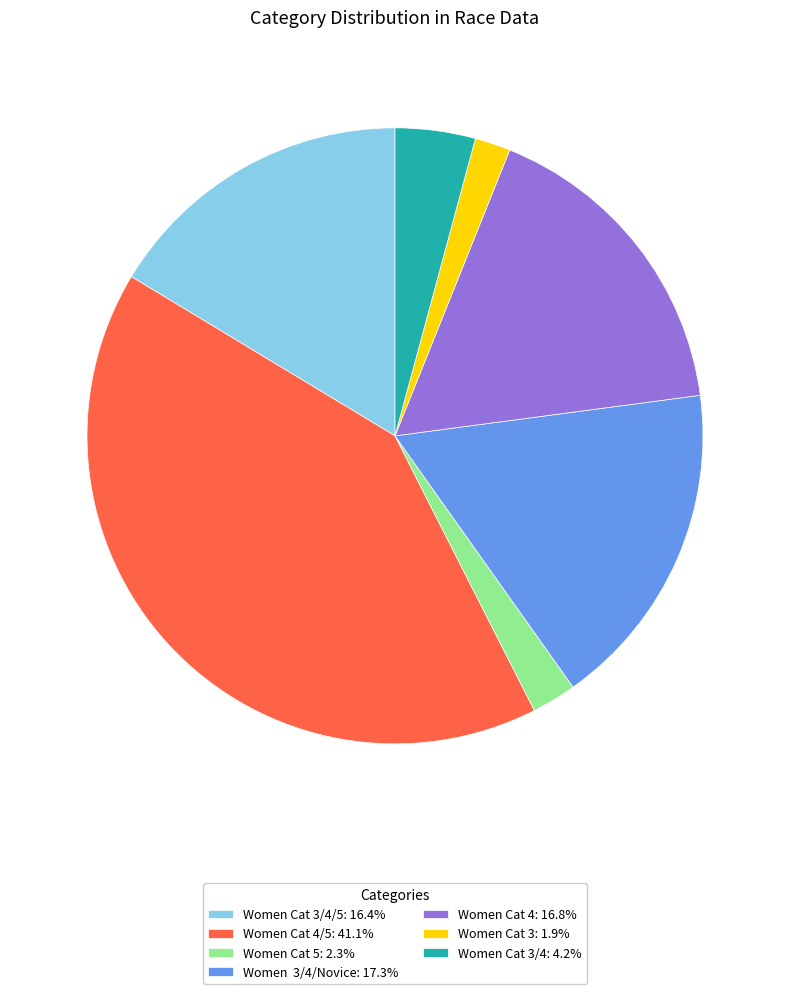

Count the number of slices in the pie.

7